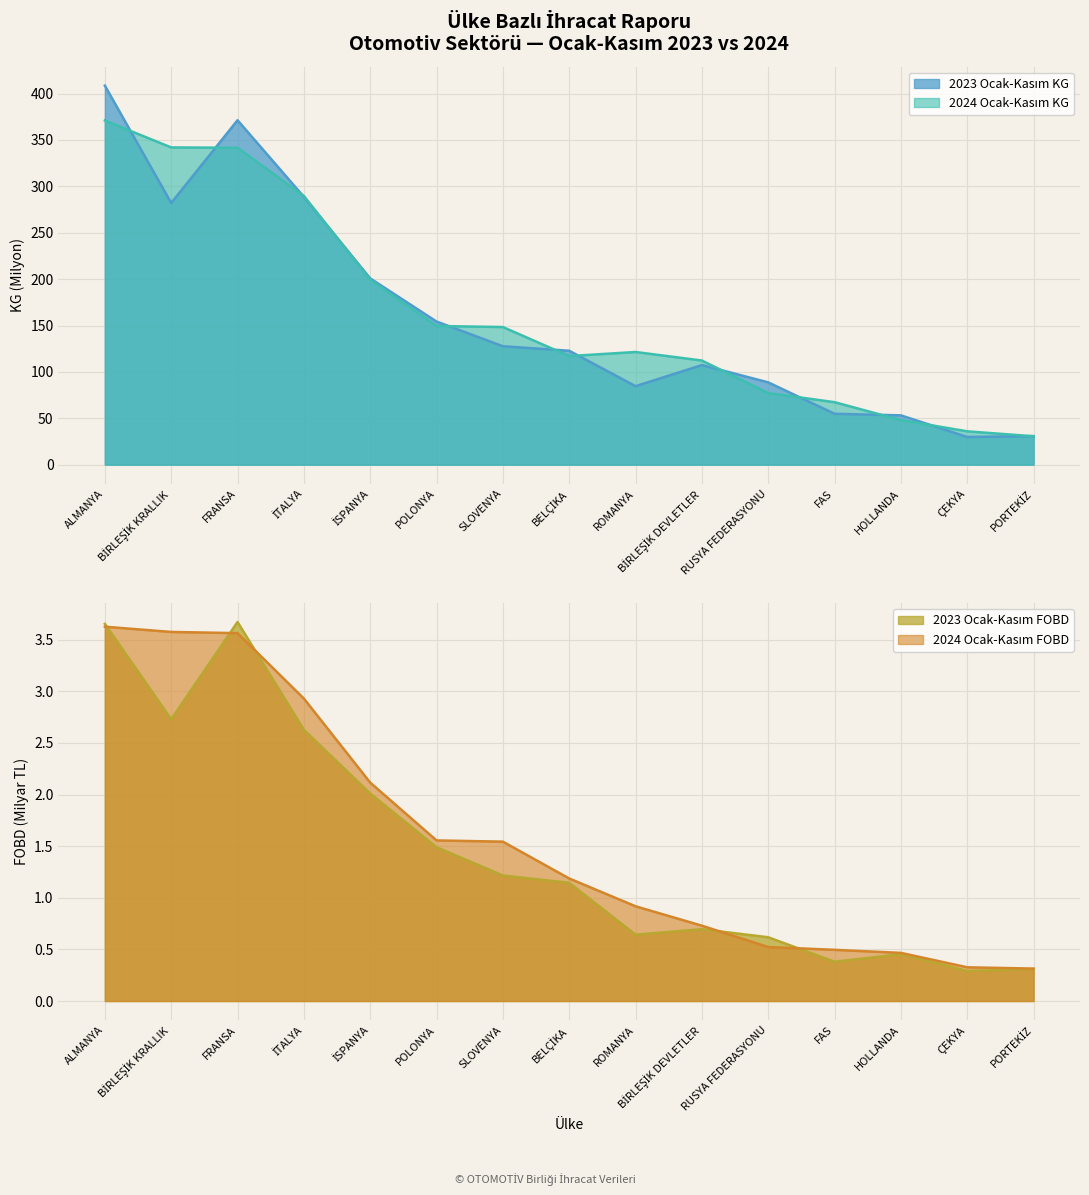

Rank the categories by 2024 Ocak-Kasım FOBD value from lowest to highest.

PORTEKİZ, ÇEKYA, HOLLANDA, FAS, RUSYA FEDERASYONU, BİRLEŞİK DEVLETLER, ROMANYA, BELÇİKA, SLOVENYA, POLONYA, İSPANYA, İTALYA, FRANSA, BİRLEŞİK KRALLIK, ALMANYA